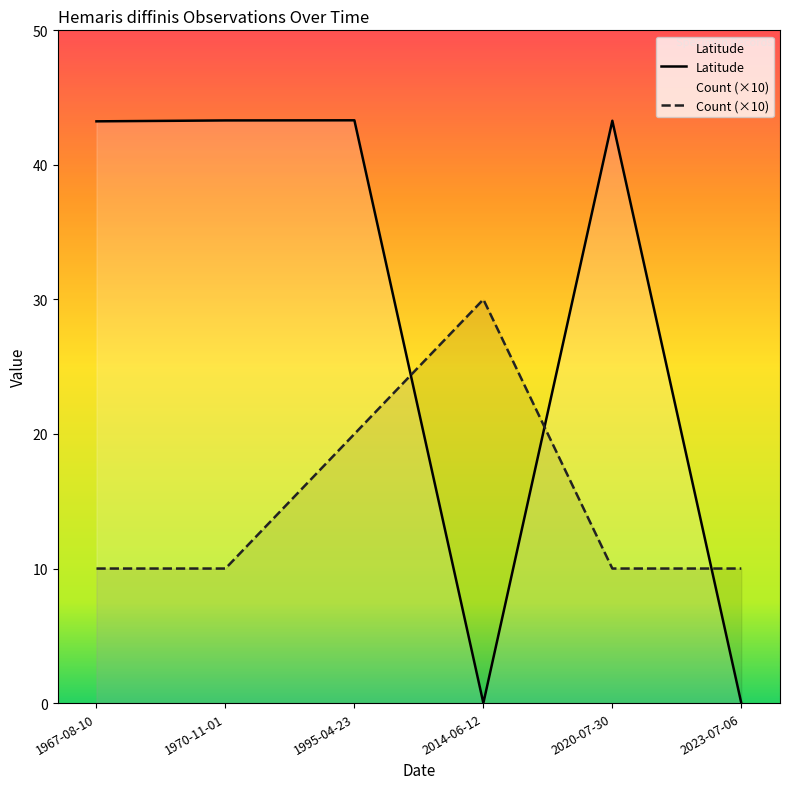

True or false: Count (×10) and Latitude intersect in this chart.

True